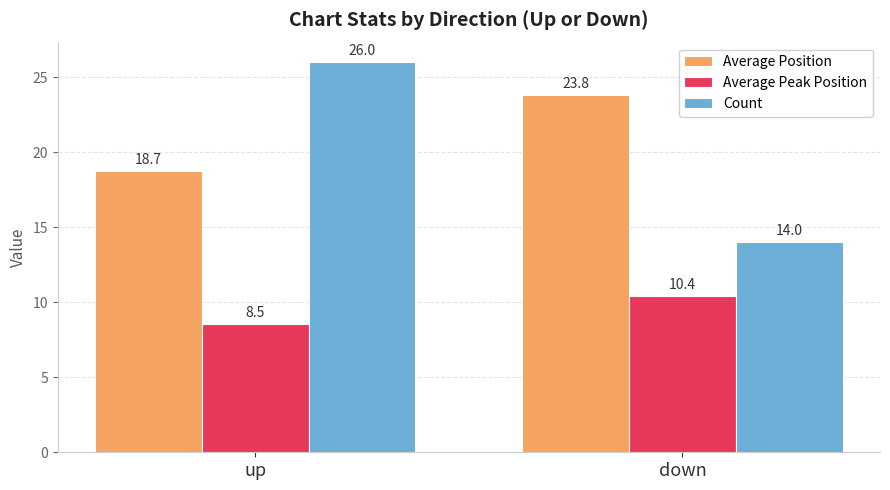

Where does the Average Position series first go above 23?

down